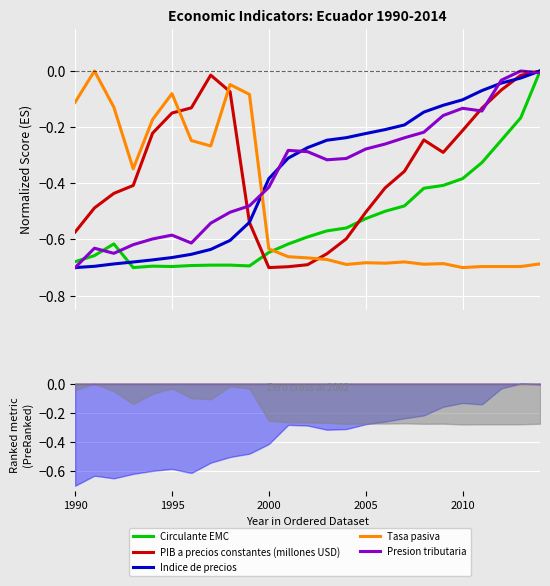

True or false: PIB a precios constantes (millones USD) and Presion tributaria cross at least once.

True